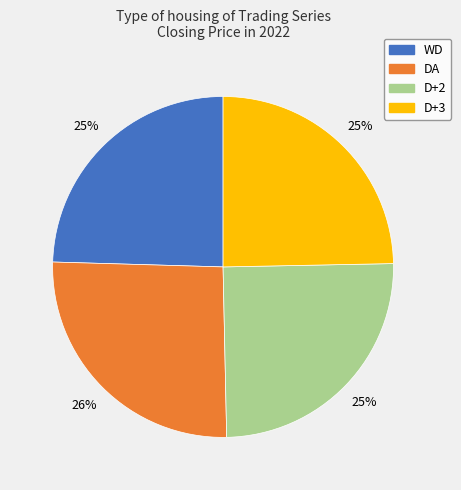

To the nearest percent, what is the average slice percentage?

25%